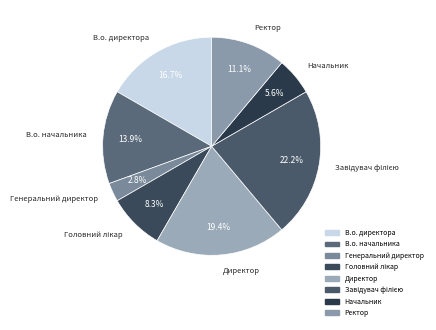

What is the smallest slice in the pie chart?

Генеральний директор